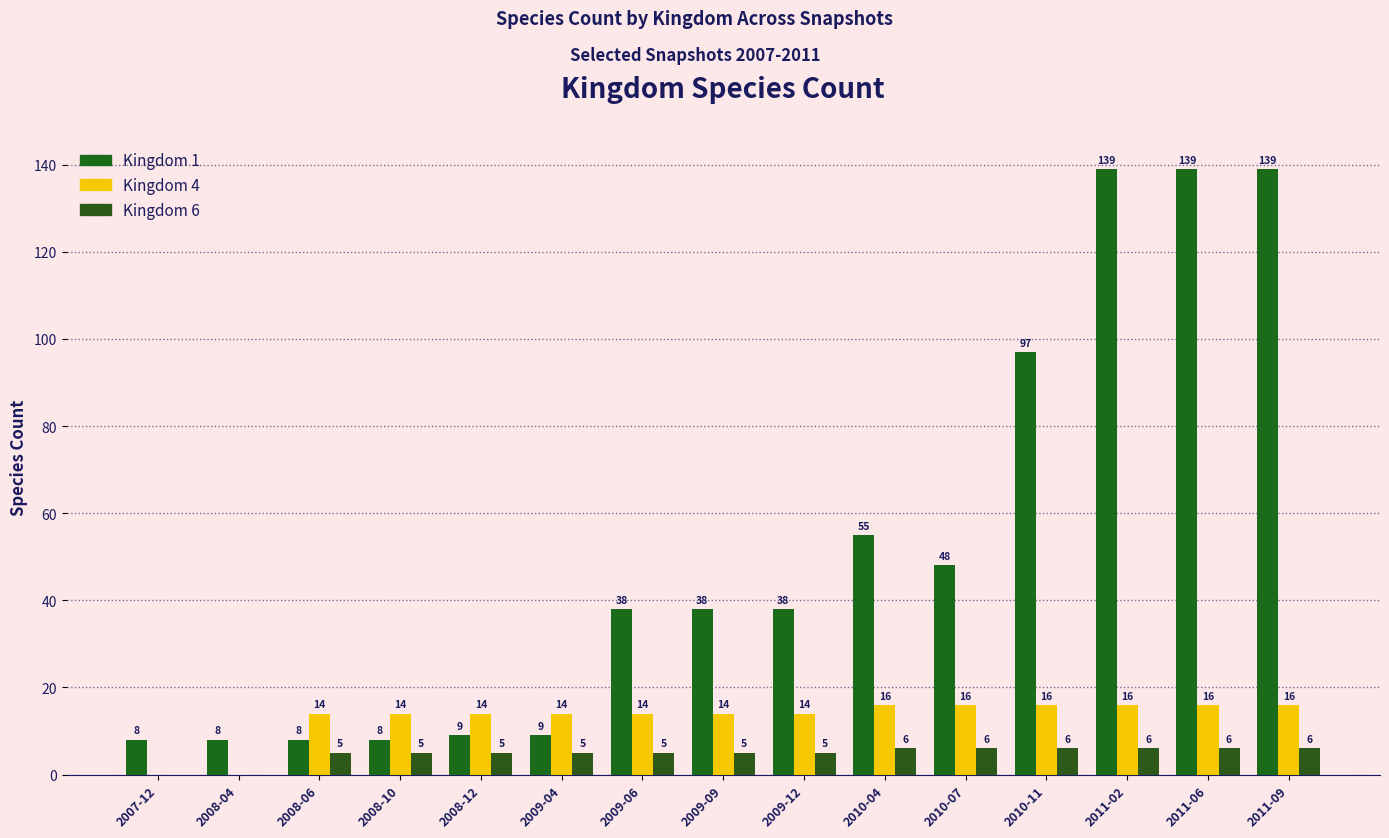

Reading left to right, what are all the values shown in this chart?

Kingdom 1: 8	8	8	8	9	9	38	38	38	55	48	97	139	139	139
Kingdom 4: 0	0	14	14	14	14	14	14	14	16	16	16	16	16	16
Kingdom 6: 0	0	5	5	5	5	5	5	5	6	6	6	6	6	6